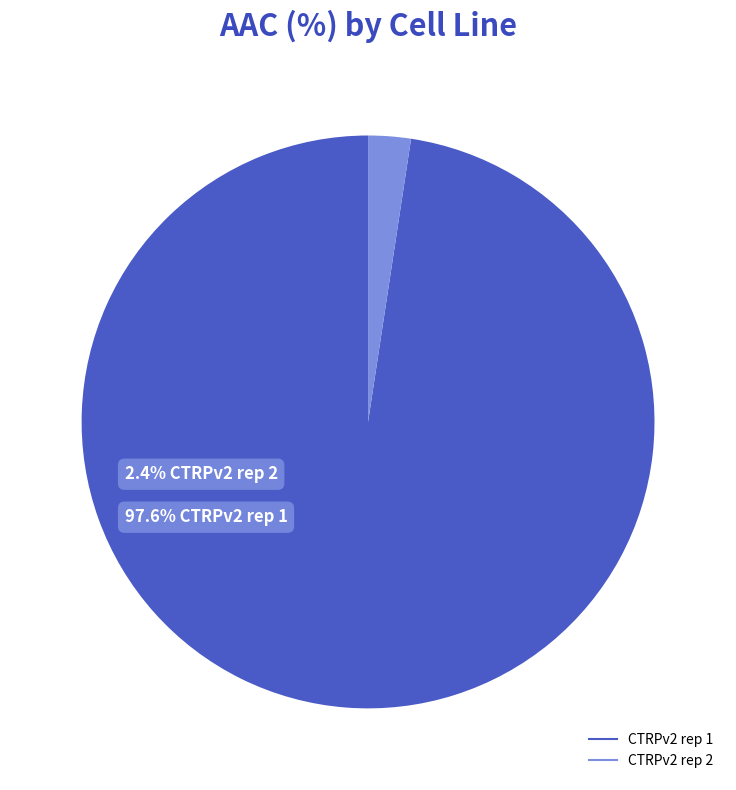

What is the largest slice in the pie chart?

CTRPv2 rep 1